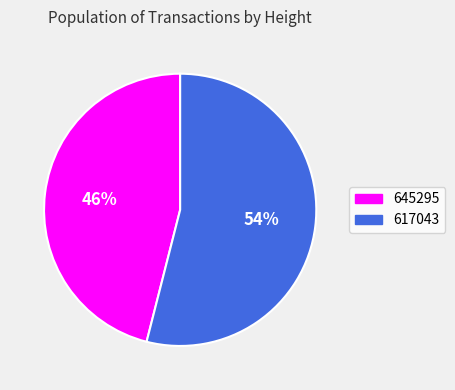

Combined, do 645295 and 617043 account for over 50%?

Yes